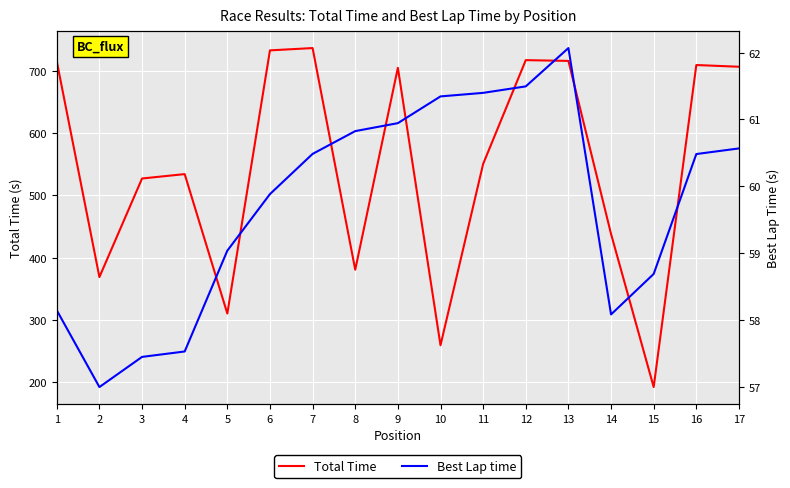

Rank the series by their maximum value, from lowest to highest.

Best Lap time, Total Time